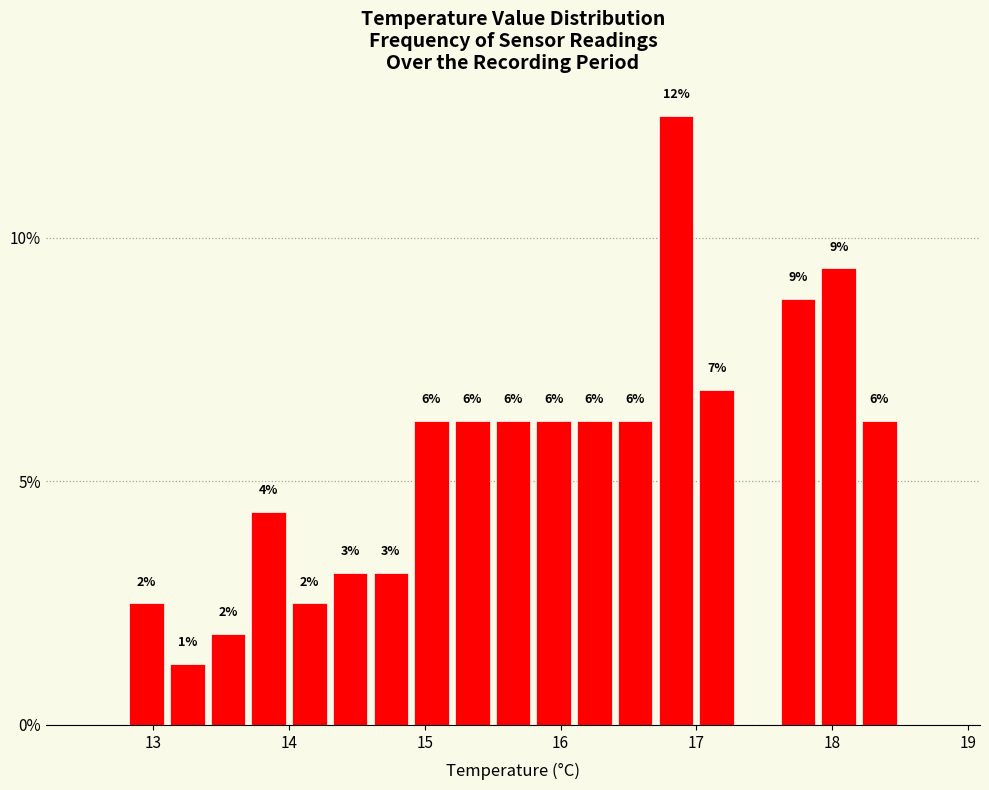

Around what value on the x-axis is the tallest bar? Give the approximate position of its centre, as read against the axis.

16.9